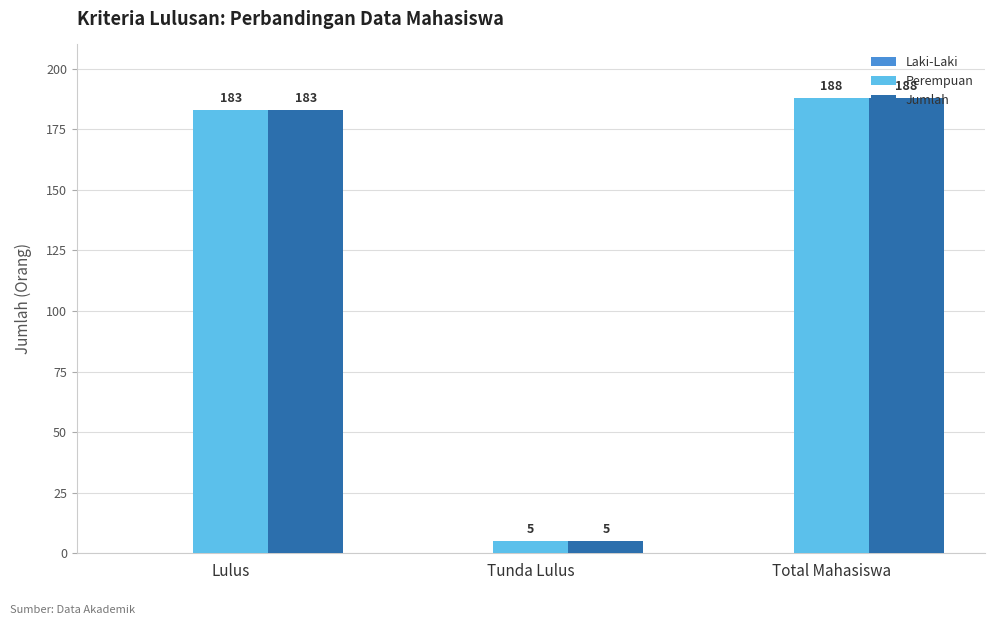

Is it true that Jumlah equals 311 at Lulus?

False